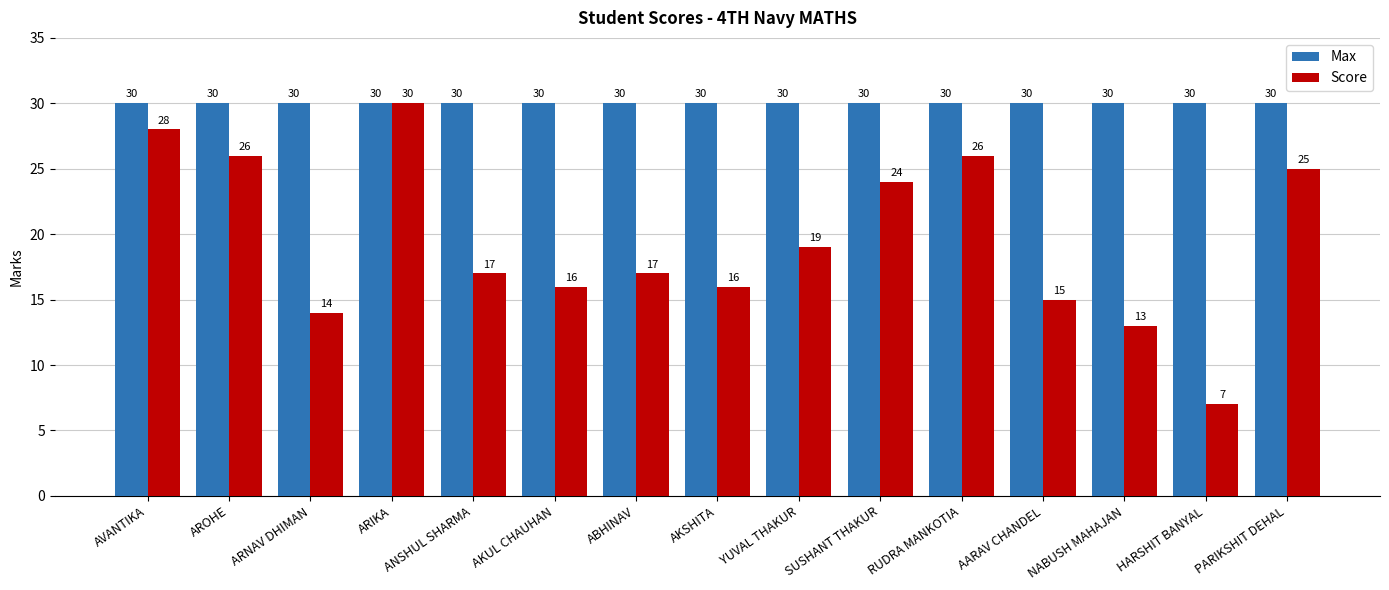

Is it true that Max equals 30 at AARAV CHANDEL?

True